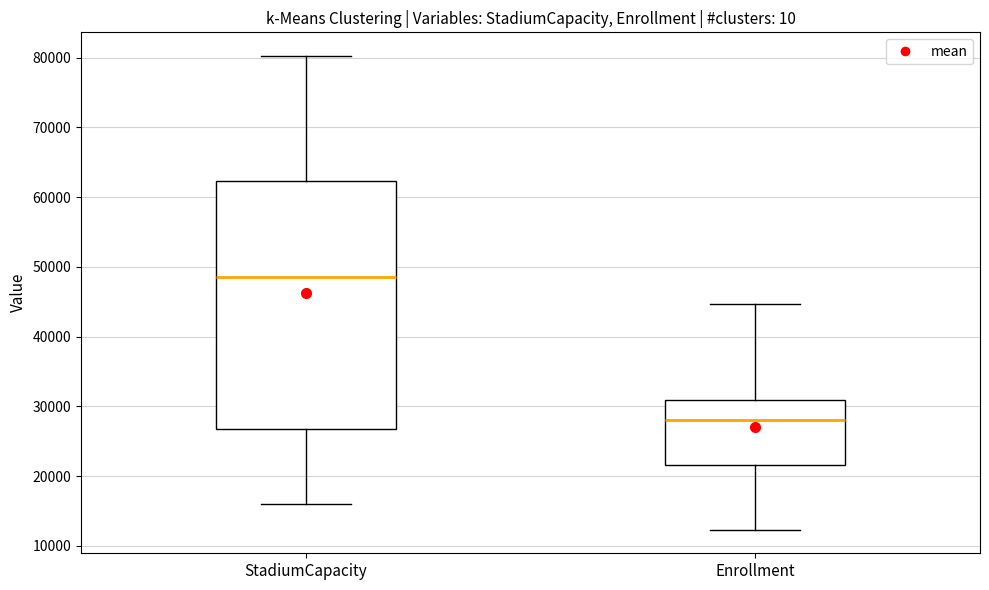

Reading left to right, read every box against the y-axis: the position of its median line, the range the box covers, and the ends of its whiskers. The values are not printed on the chart, so give them approximately, as read against the axis.

StadiumCapacity: median 49000, box 27000 to 62000, whiskers 16000 to 80000
Enrollment: median 28000, box 22000 to 31000, whiskers 12000 to 45000